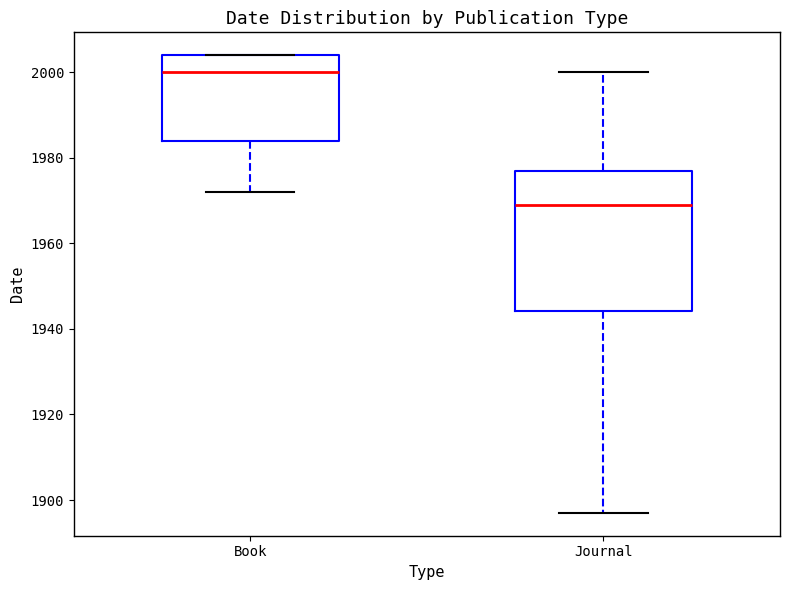

Reading left to right, read every box against the y-axis: the position of its median line, the range the box covers, and the ends of its whiskers. The values are not printed on the chart, so give them approximately, as read against the axis.

Book: median 2000, box 1984 to 2004, whiskers 1972 to 2004
Journal: median 1970, box 1944 to 1978, whiskers 1898 to 2000